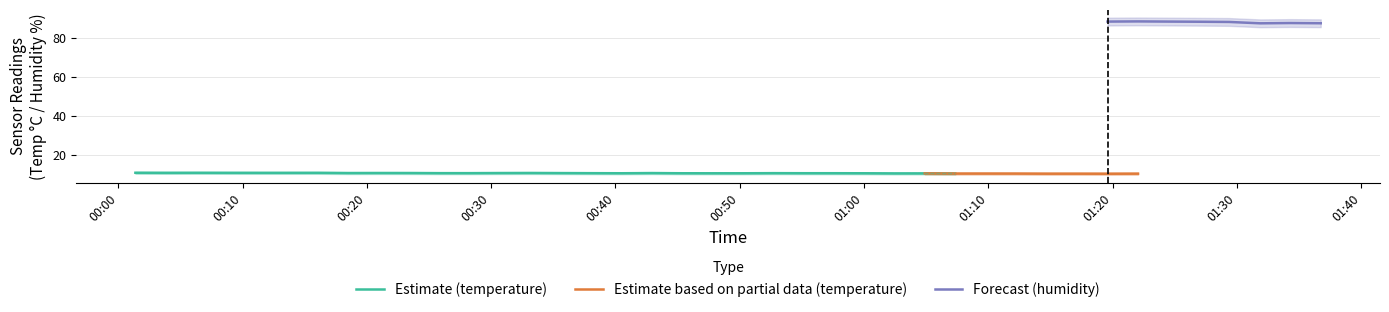

What is the sum of all temperature_lower values?

395.6